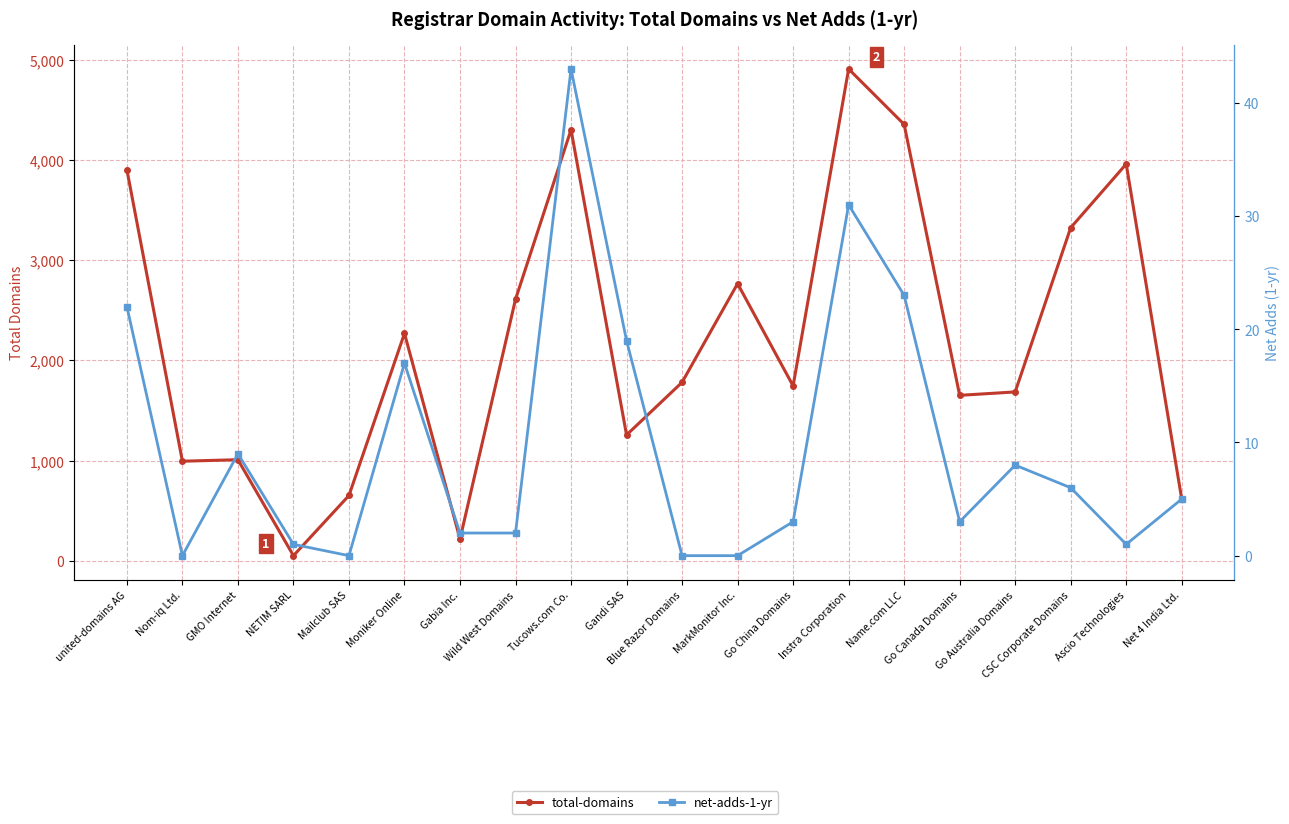

Is it true that total-domains equals 617 at Net 4 India Ltd.?

True